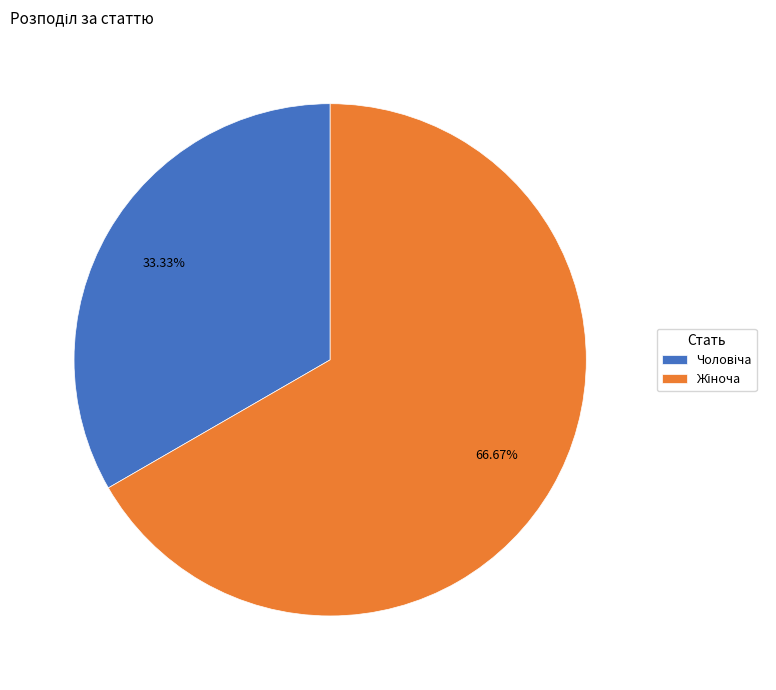

Does any single category account for the majority?

Yes